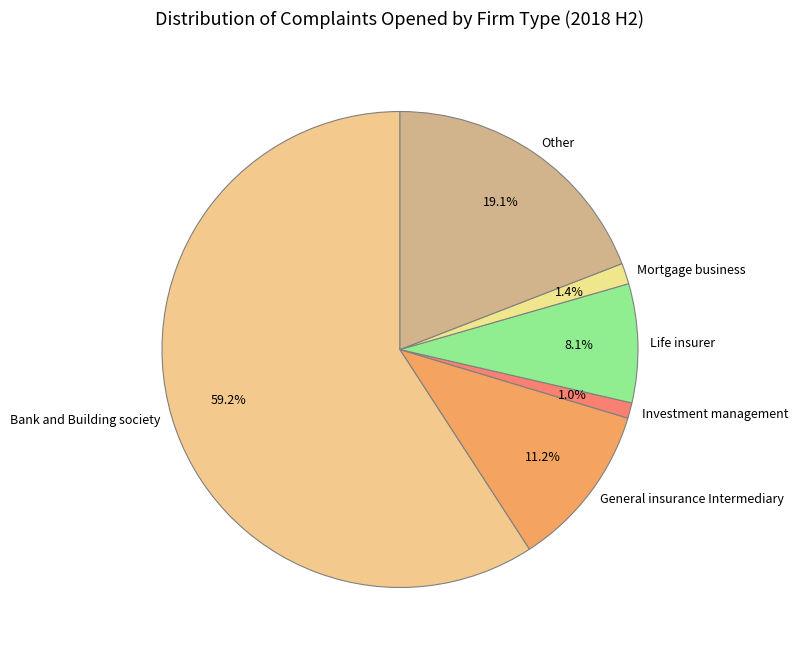

To the nearest percent, what percentage of the pie is Life insurer?

8%